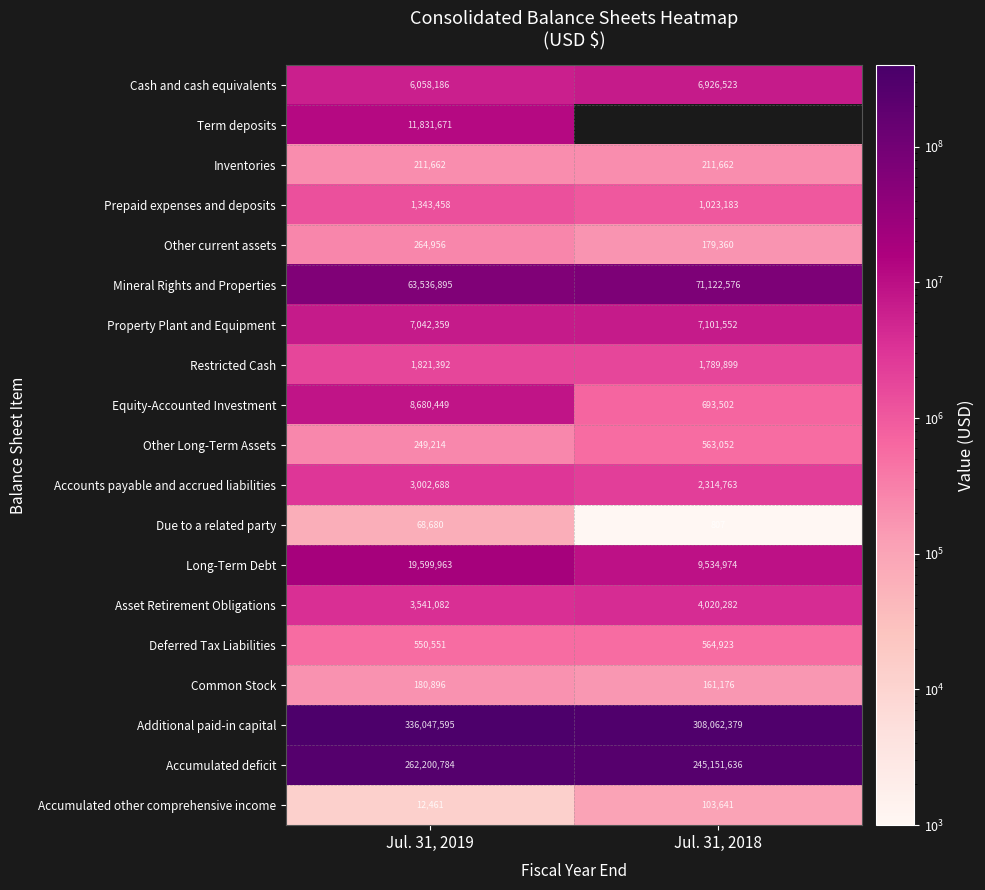

The value of Deferred Tax Liabilities at Jul. 31, 2018 is 912442. True or false?

False